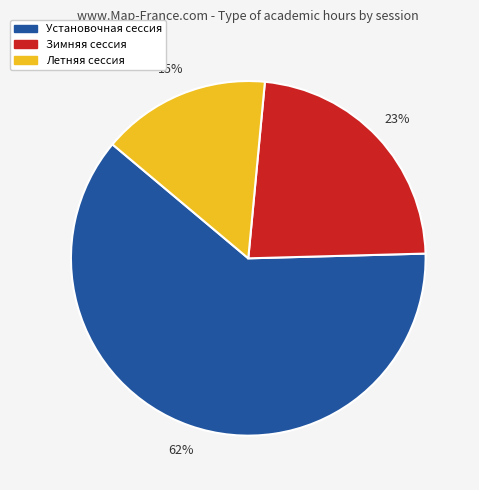

Between Зимняя сессия and Установочная сессия, which is larger?

Установочная сессия